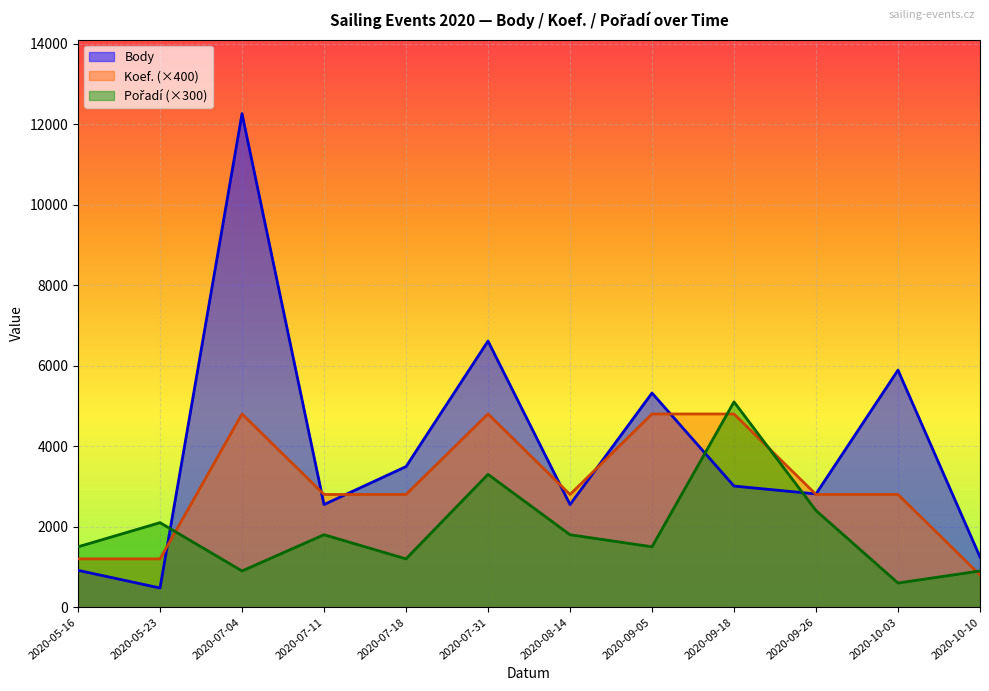

What is the greatest value displayed?

12262